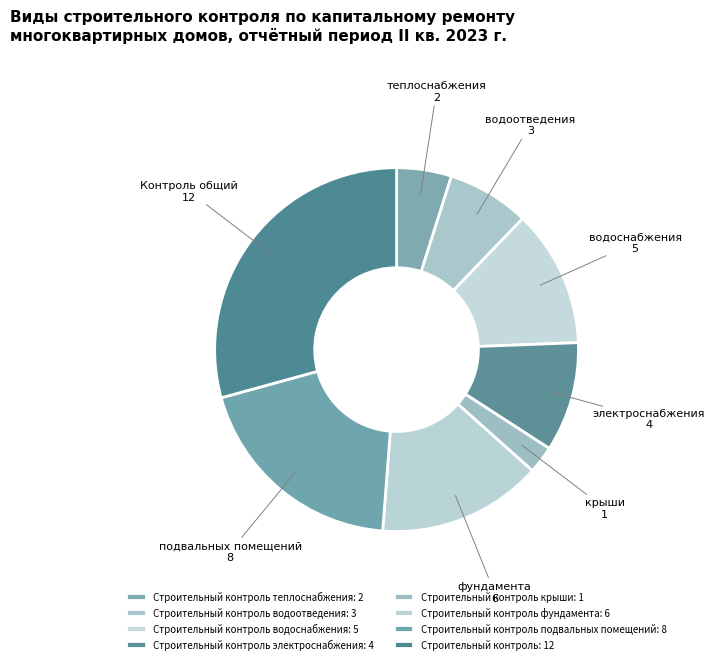

How many segments does this pie chart have?

8